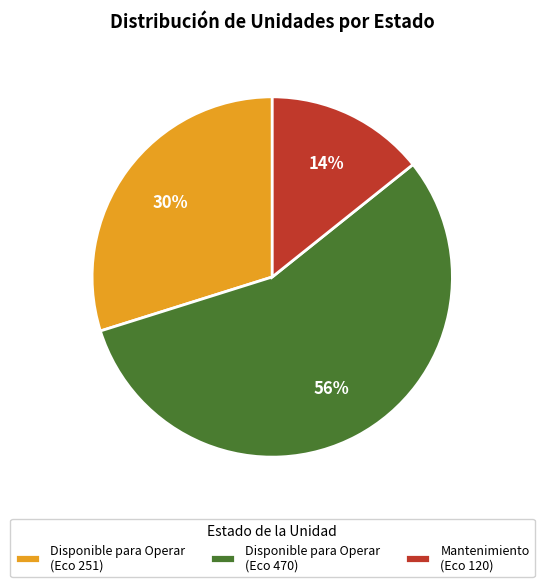

The Mantenimiento (Eco 120) slice represents 14% of the pie. True or false?

True